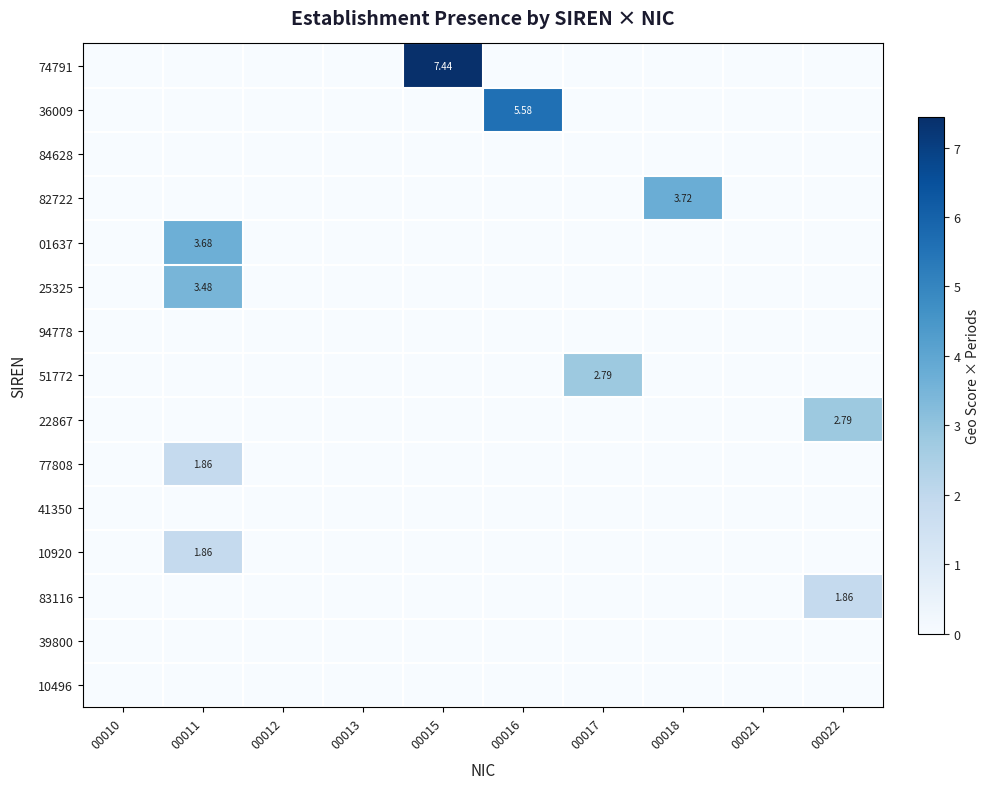

True or false: 10920 has a value of 0.6 at 00011.

False